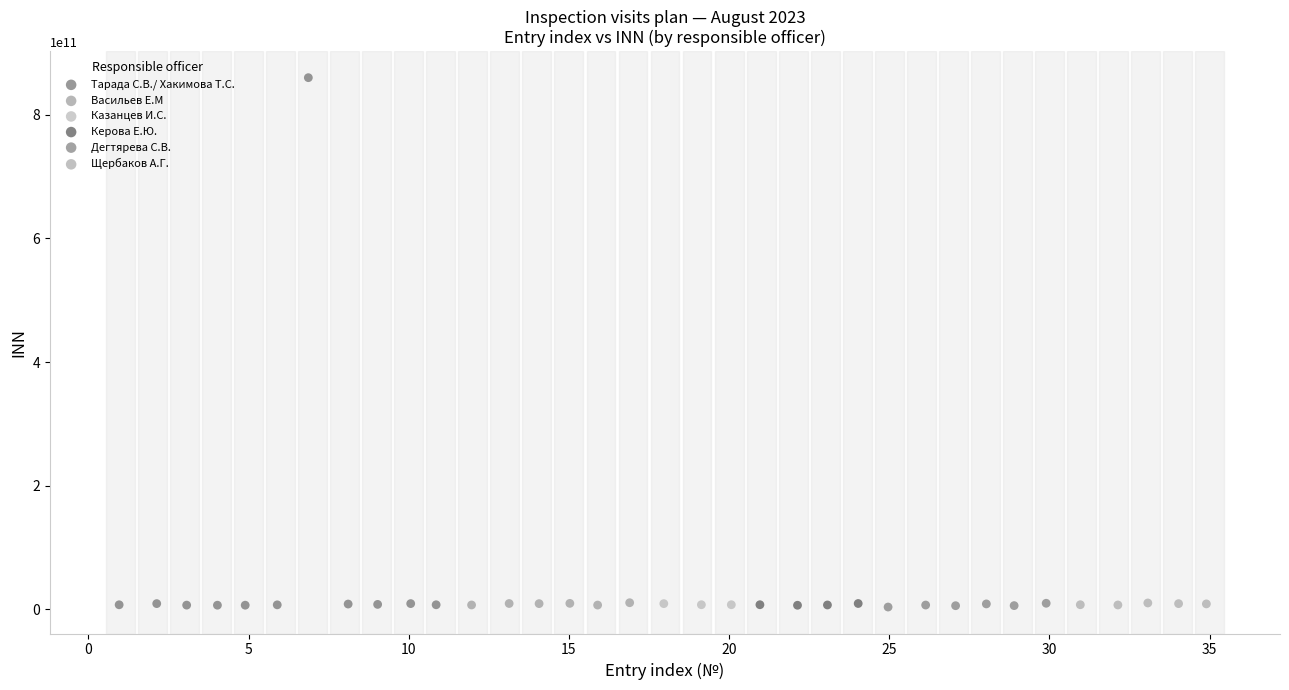

Which series has the largest Y range (max minus min)?

Тарада С.В./ Хакимова Т.С.